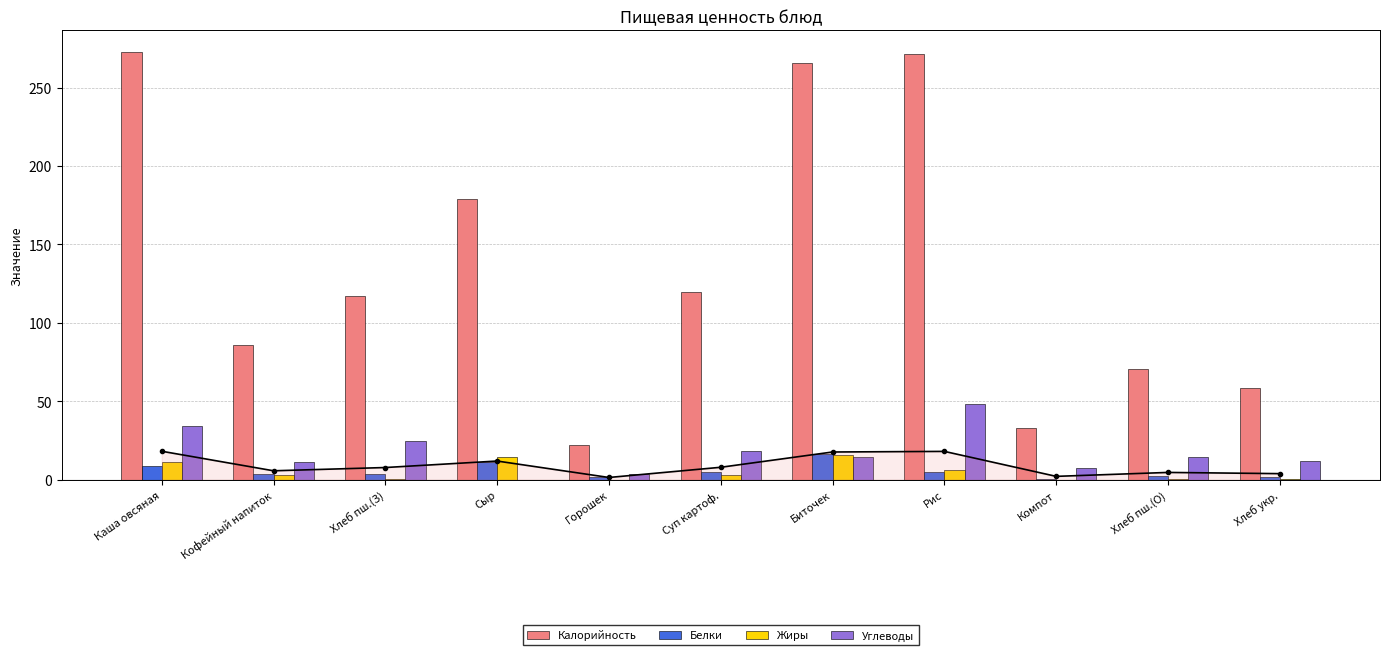

At how many categories does at least one series exceed 166?

4